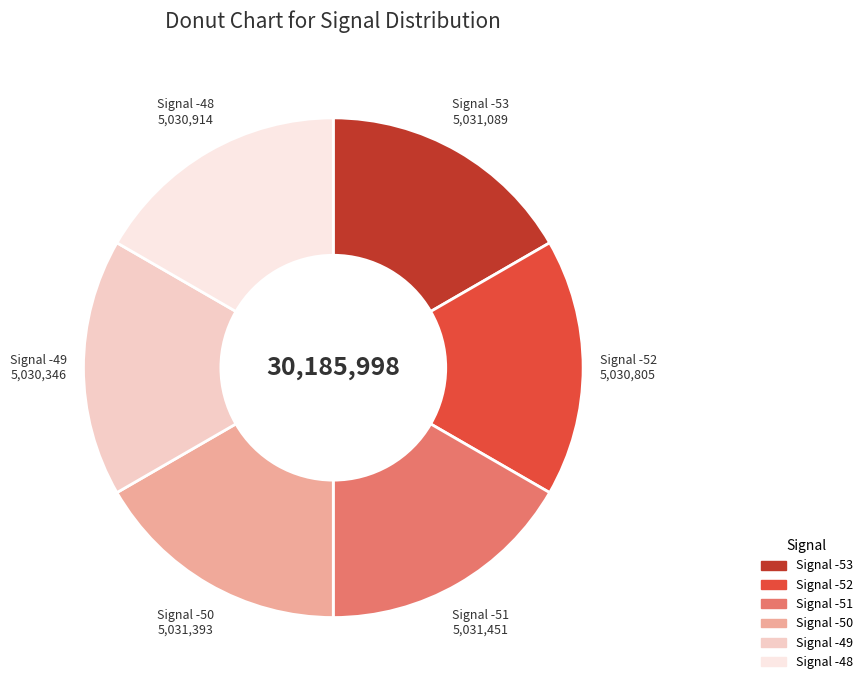

Does any single category account for the majority?

No